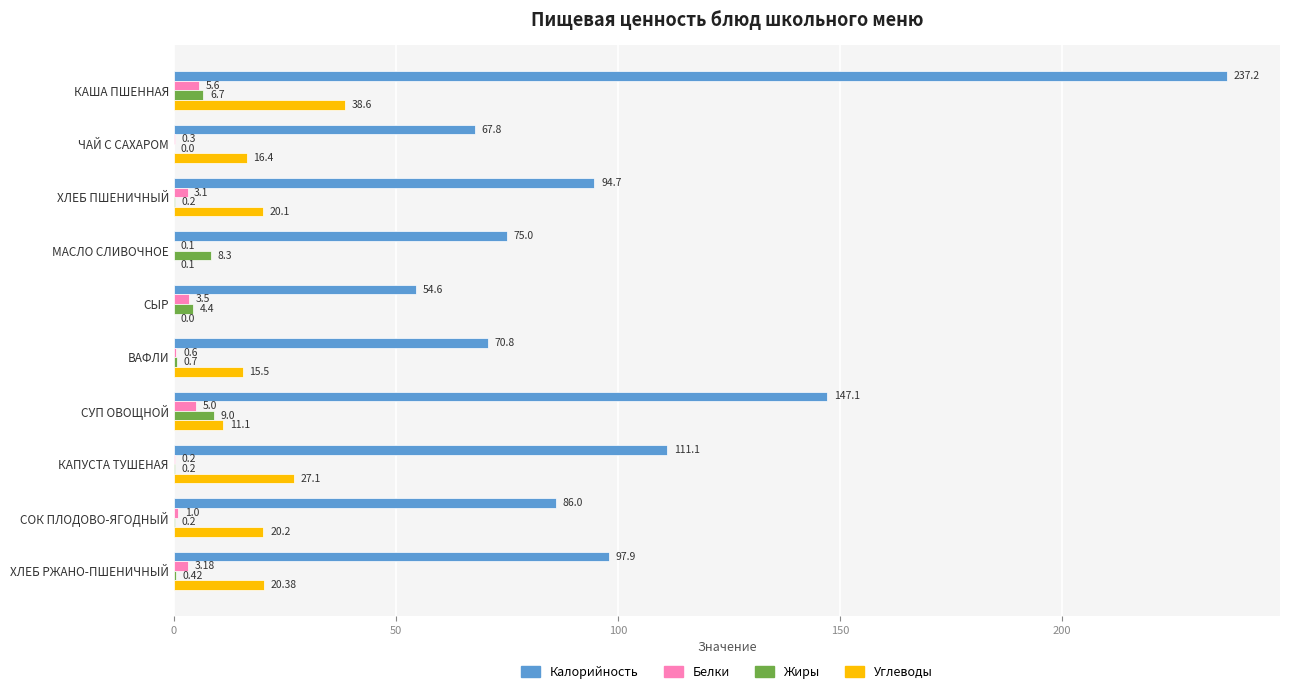

Which series has the largest total across all categories?

Калорийность